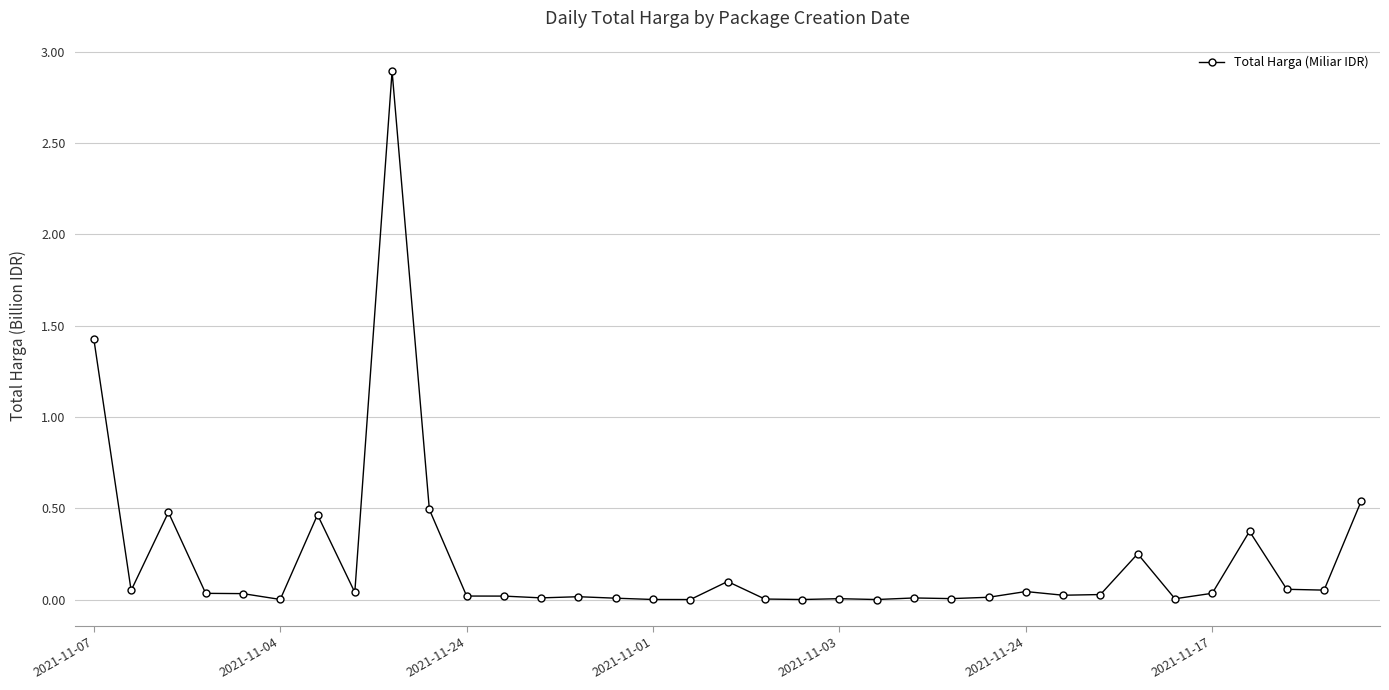

True or false: the data has more than 1 interior local peaks.

True